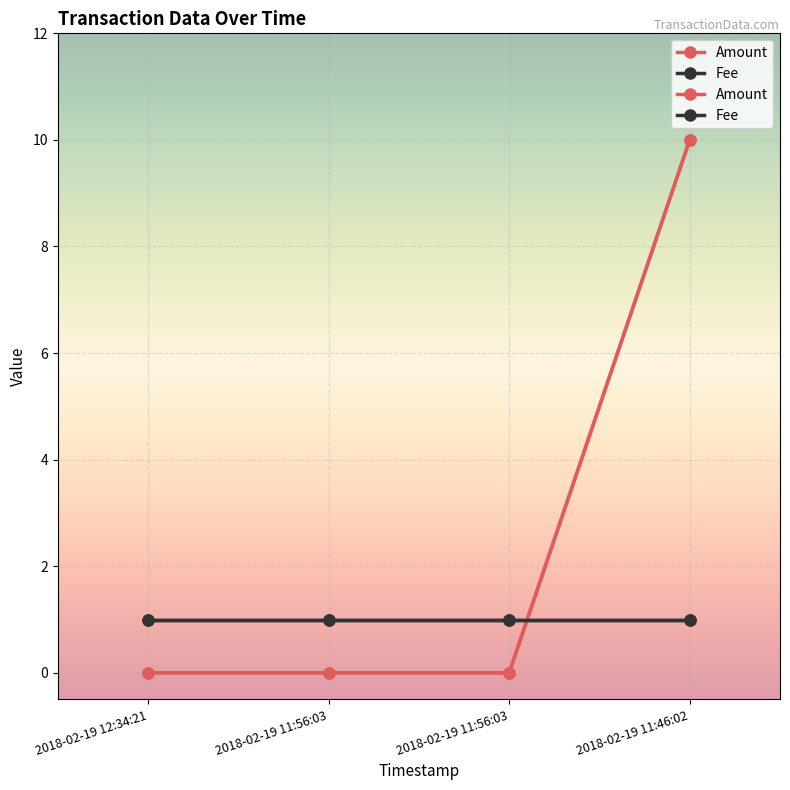

How many times do Amount and Fee cross each other?

1